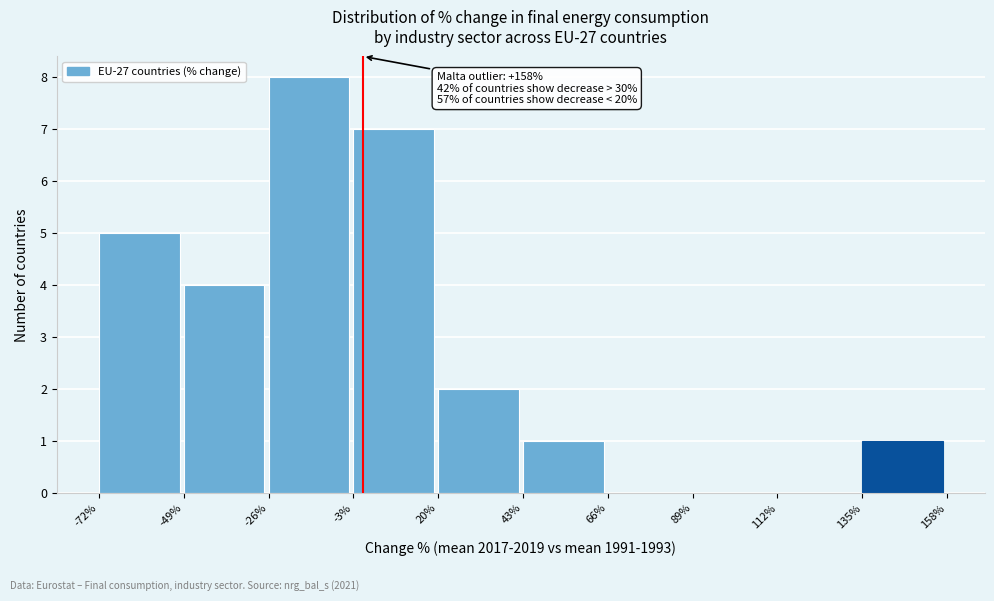

Over which range of the x-axis is the bar tallest?

-26% to -3%